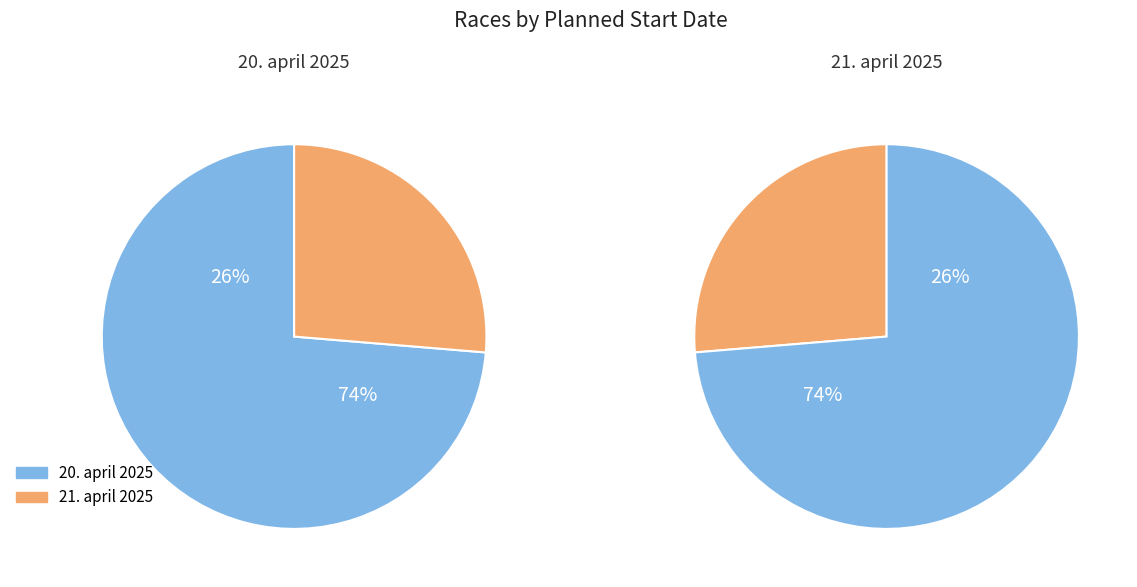

Is there a majority slice in this chart?

Yes